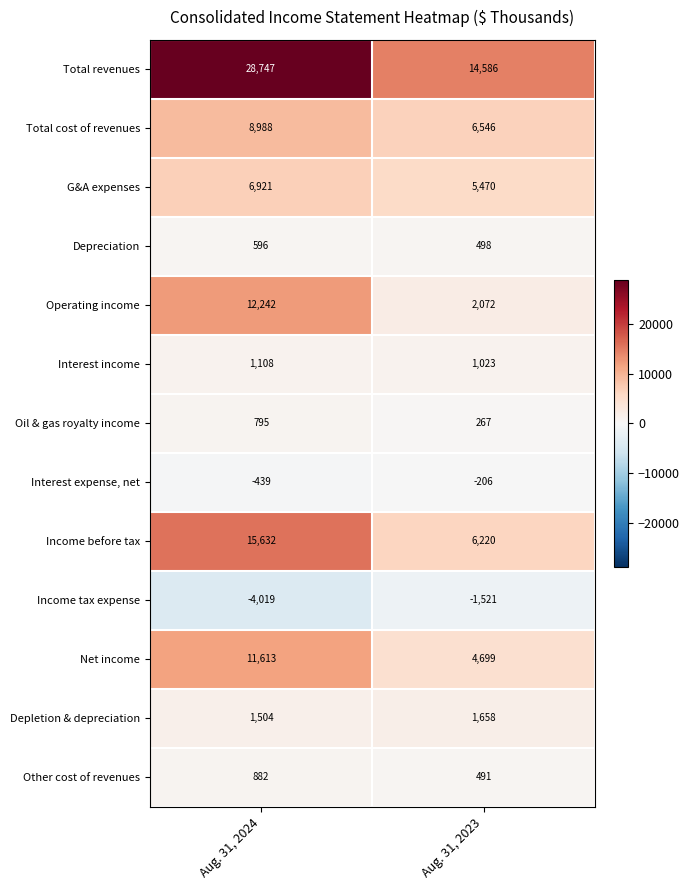

At which category is the sum across all series the highest?

Aug. 31, 2024